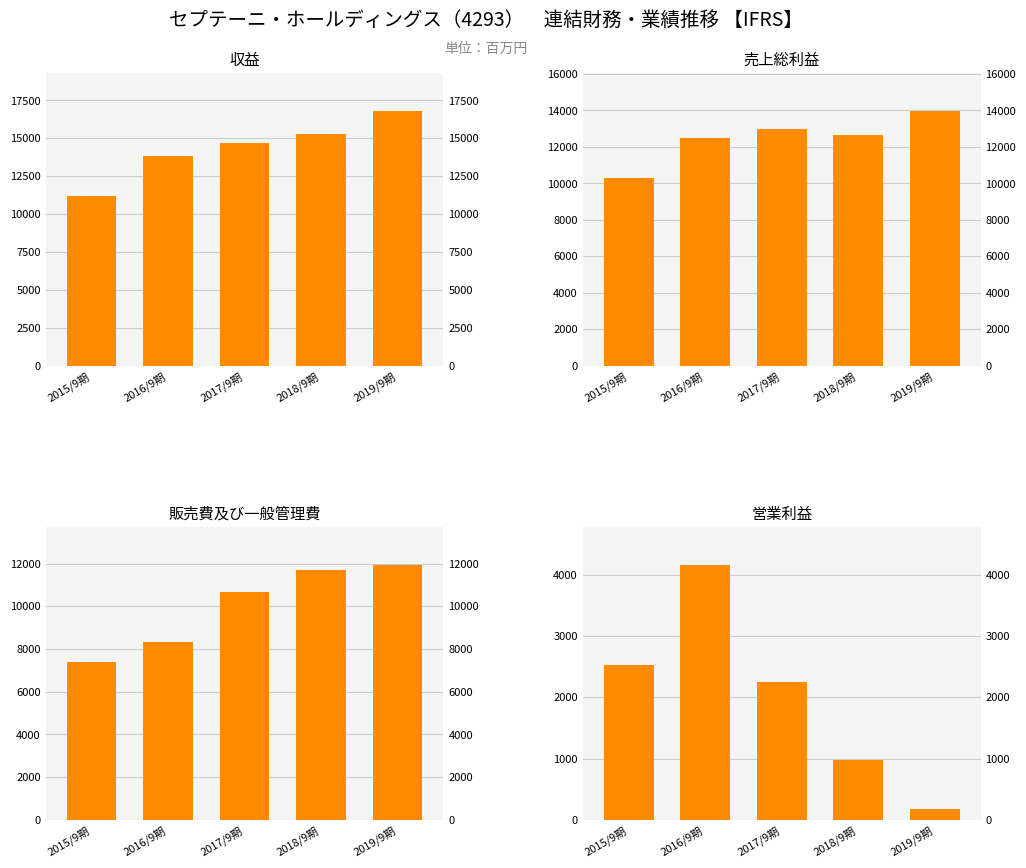

What is the spread (max minus min) of values at 2019/9期?

16613